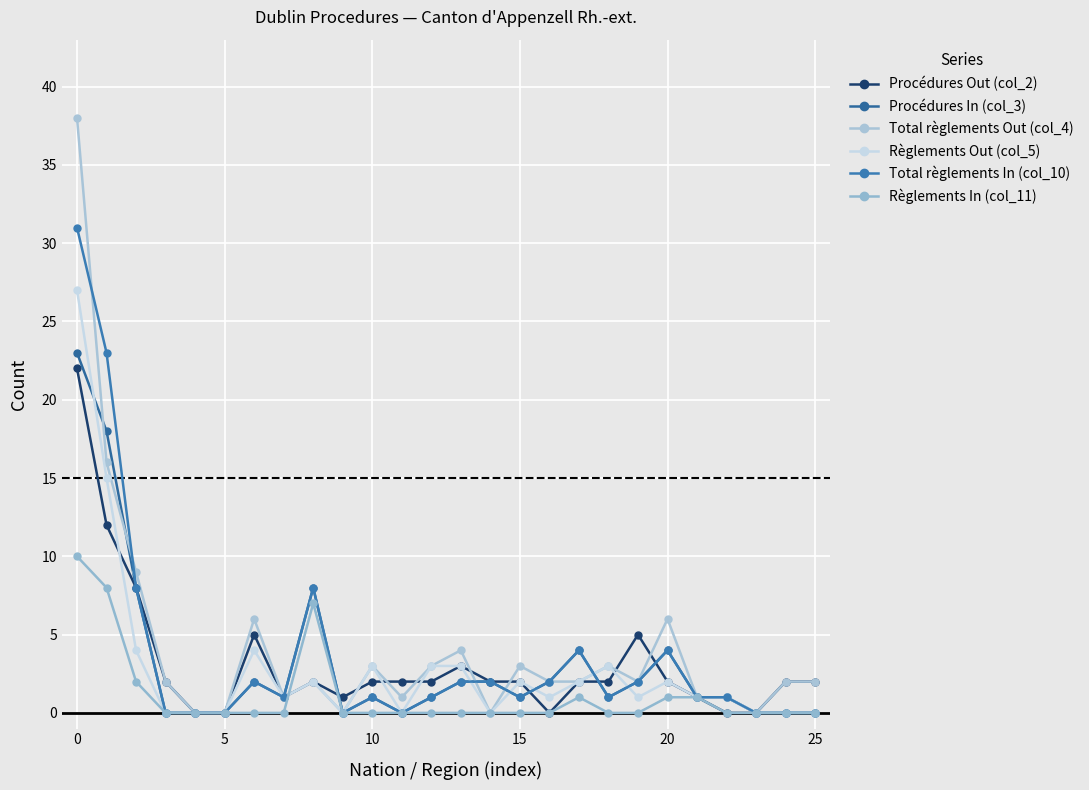

Reading left to right, transcribe all the data shown in this chart.

Procédures Out (col_2): 22	12	8	2	0	0	5	1	2	1	2	2	2	3	2	2	0	2	2	5	2	1	0	0	2	2
Procédures In (col_3): 23	18	8	0	0	0	2	1	8	0	1	0	1	2	2	1	2	4	1	2	4	1	1	0	0	0
Total règlements Out (col_4): 38	16	9	2	0	0	6	1	2	0	3	1	3	4	0	3	2	2	3	2	6	1	1	0	2	2
Règlements Out (col_5): 27	15	4	0	0	0	4	1	2	0	3	0	3	3	0	2	1	2	3	1	2	1	1	0	0	0
Total règlements In (col_10): 31	23	8	0	0	0	2	1	8	0	1	0	1	2	2	1	2	4	1	2	4	1	1	0	0	0
Règlements In (col_11): 10	8	2	0	0	0	0	0	7	0	0	0	0	0	0	0	0	1	0	0	1	1	0	0	0	0